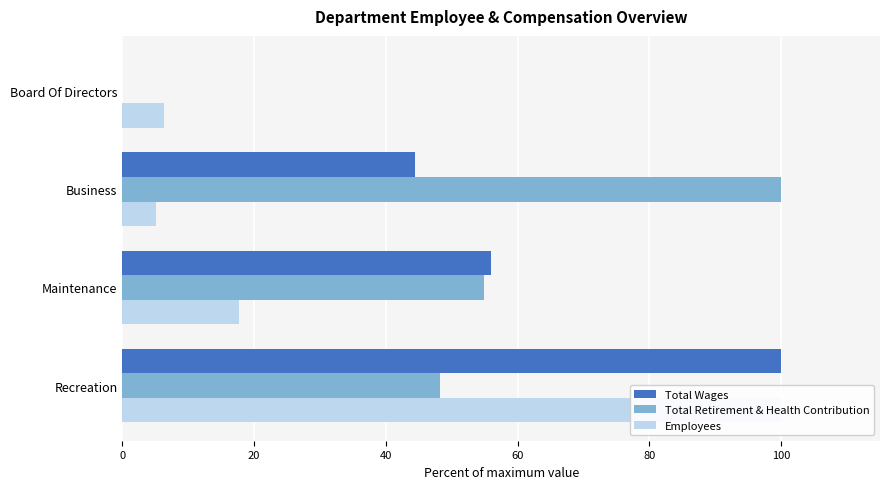

Which series changed the most between Business and Board Of Directors?

Total Retirement & Health Contribution